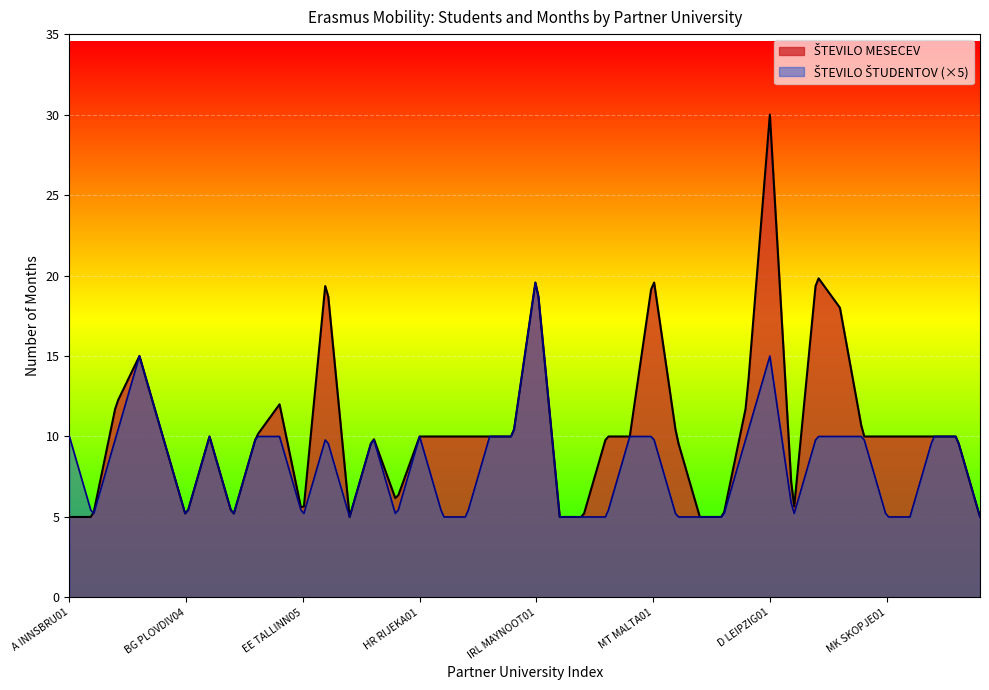

How many points are higher than both their immediate neighbors (excluding endpoints)?

9